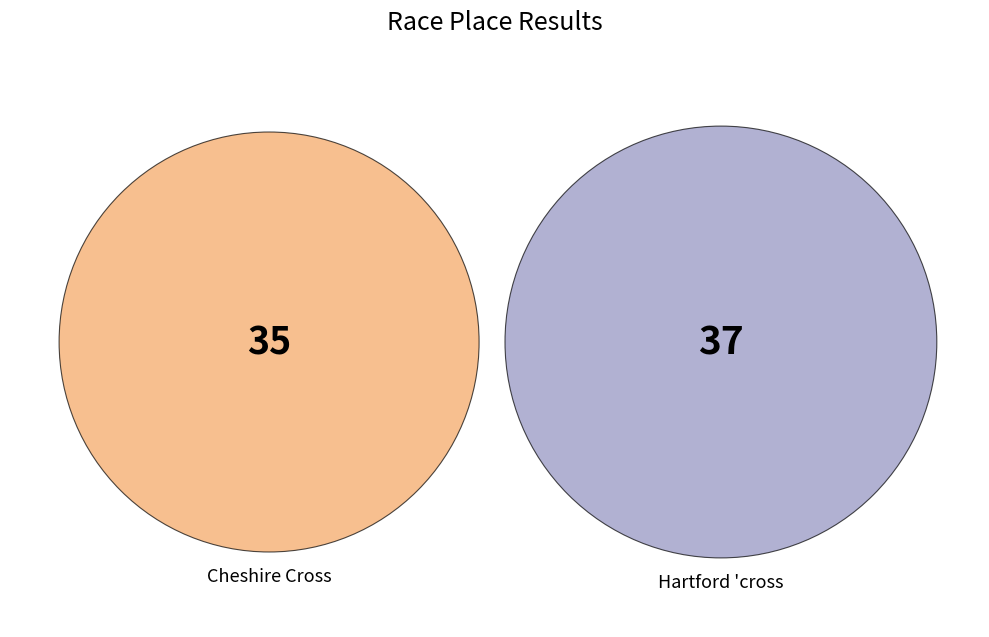

Which slice is the smallest?

Cheshire Cross